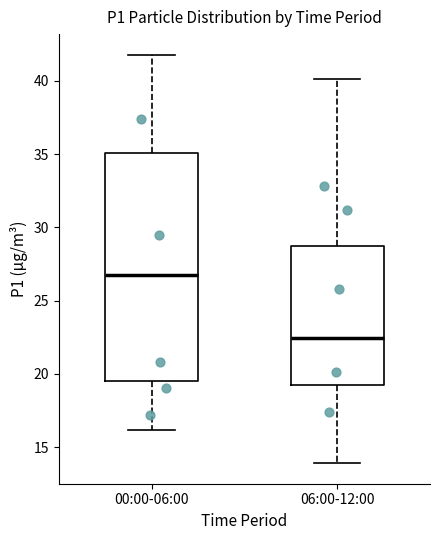

Reading left to right, transcribe this box plot: for each box, give where its median line is, the range the box spans, and where its two whiskers end, as read against the y-axis. The values are not printed on the chart, so give them approximately, as read against the axis.

00:00-06:00: median 27.0, box 19.5 to 35.0, whiskers 16.0 to 42.0
06:00-12:00: median 22.5, box 19.5 to 28.5, whiskers 14.0 to 40.0